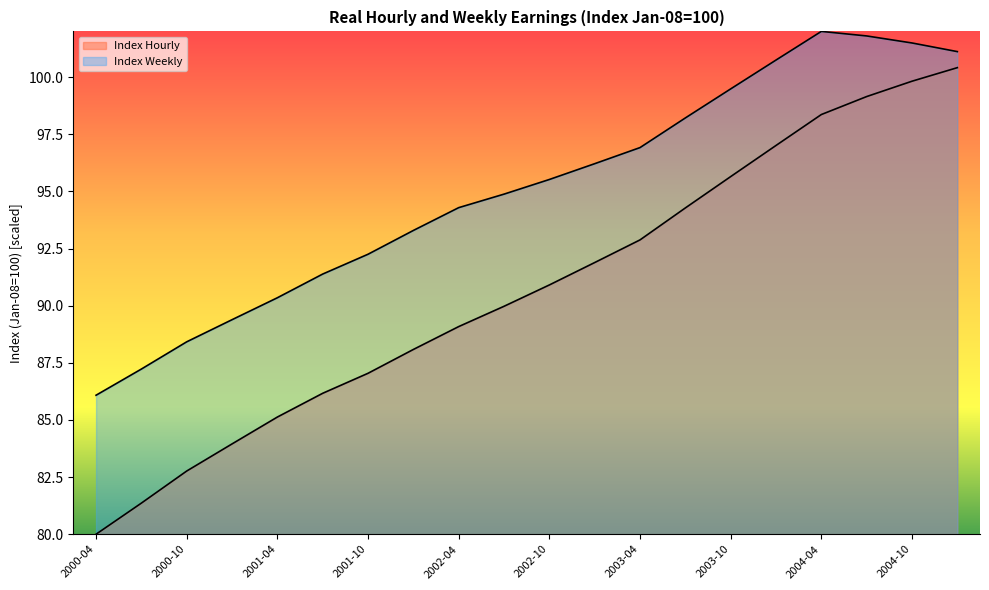

True or false: Hourly - headline measure has more than 0 points higher than both neighbors.

False